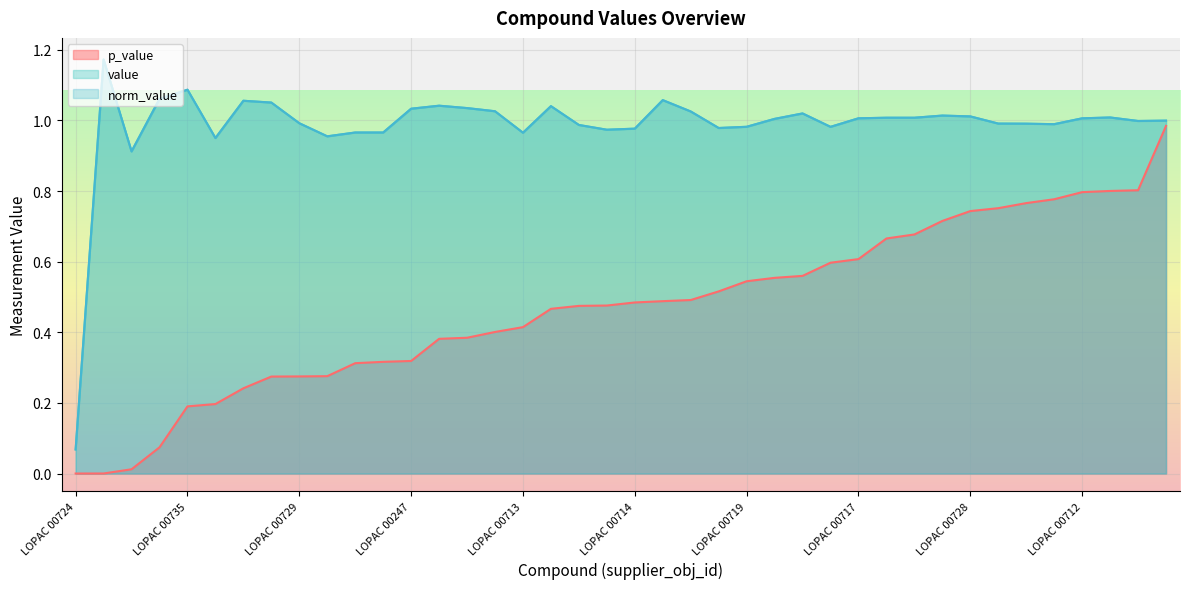

What is the label of the 10th point from the right?

LOPAC 00174